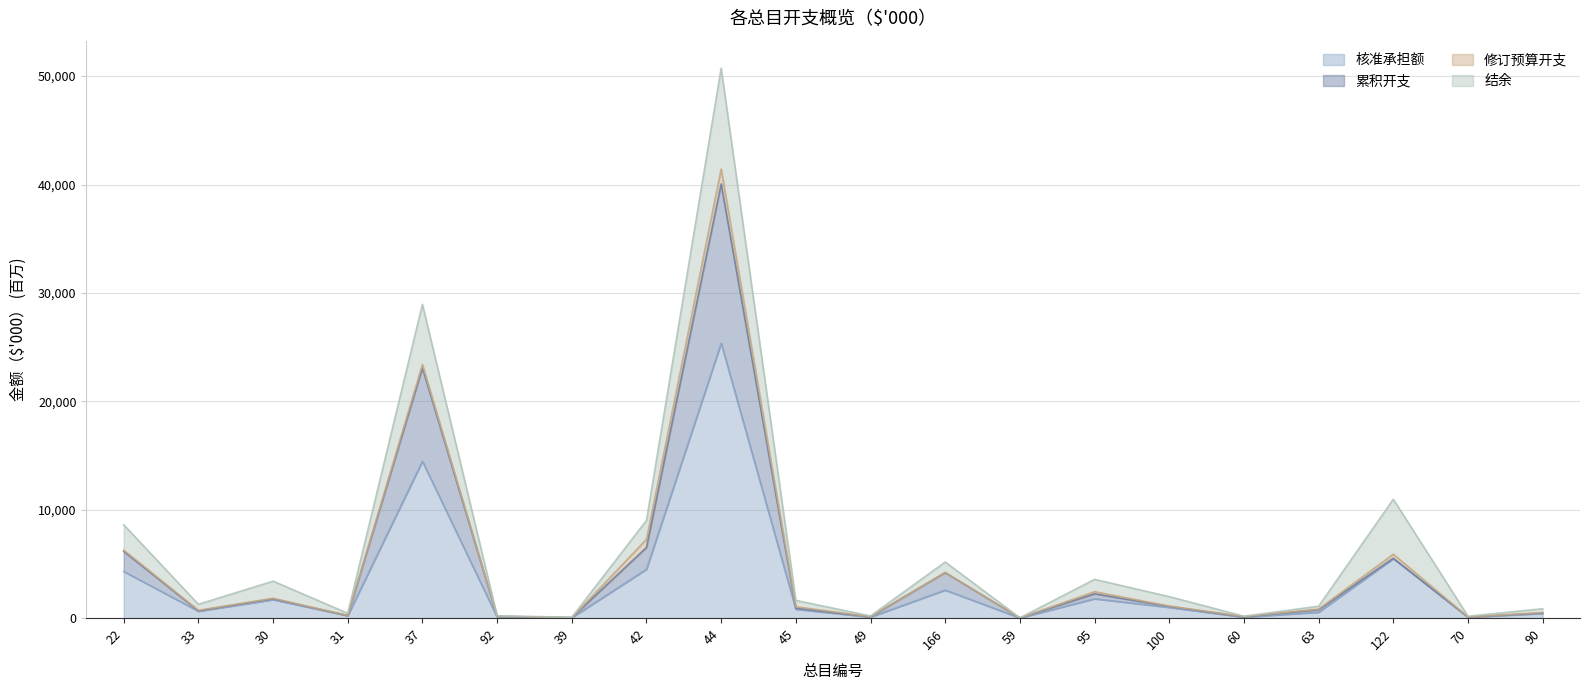

At which category is the sum across all series the highest?

44